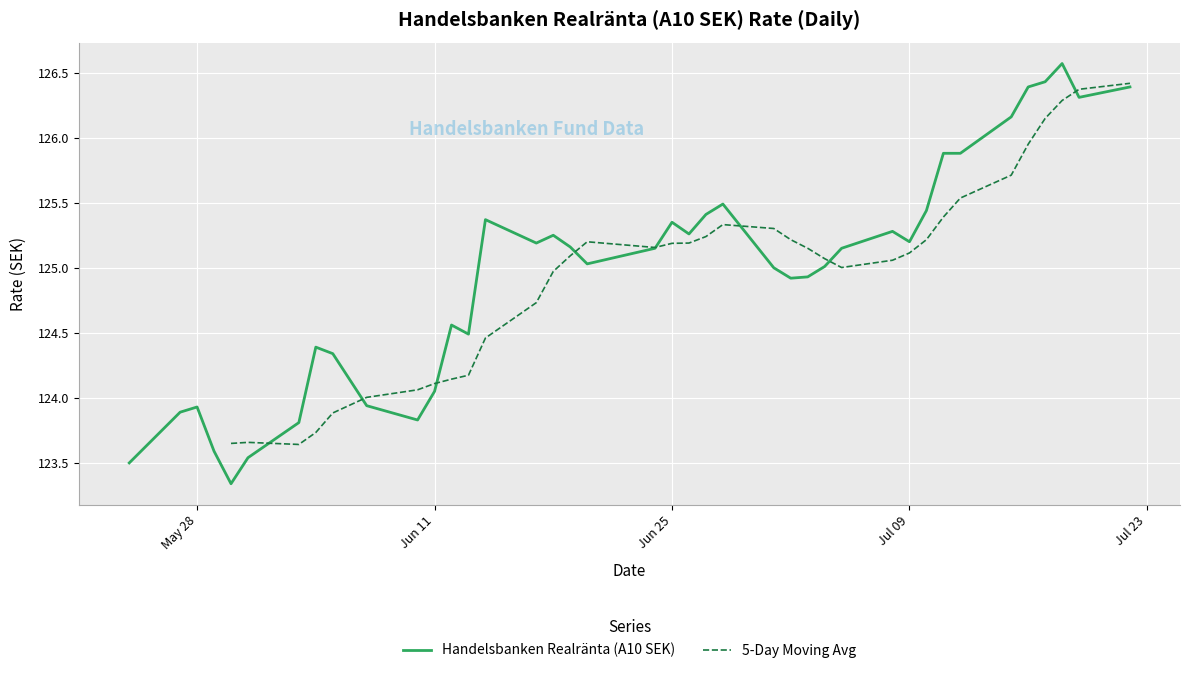

Is this an area chart (filled region under the line)?

No